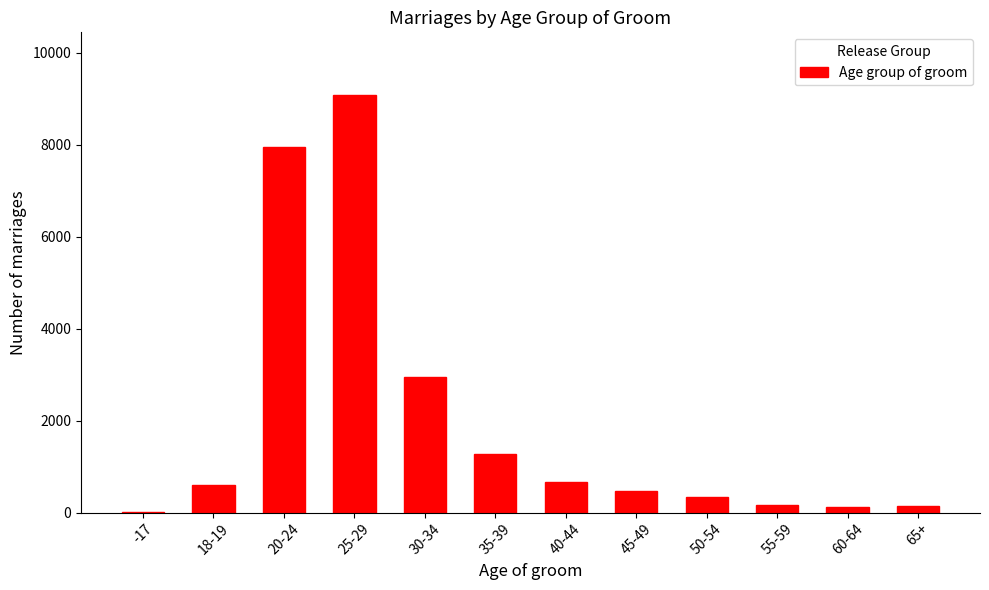

What is the maximum value shown in the chart?

9078